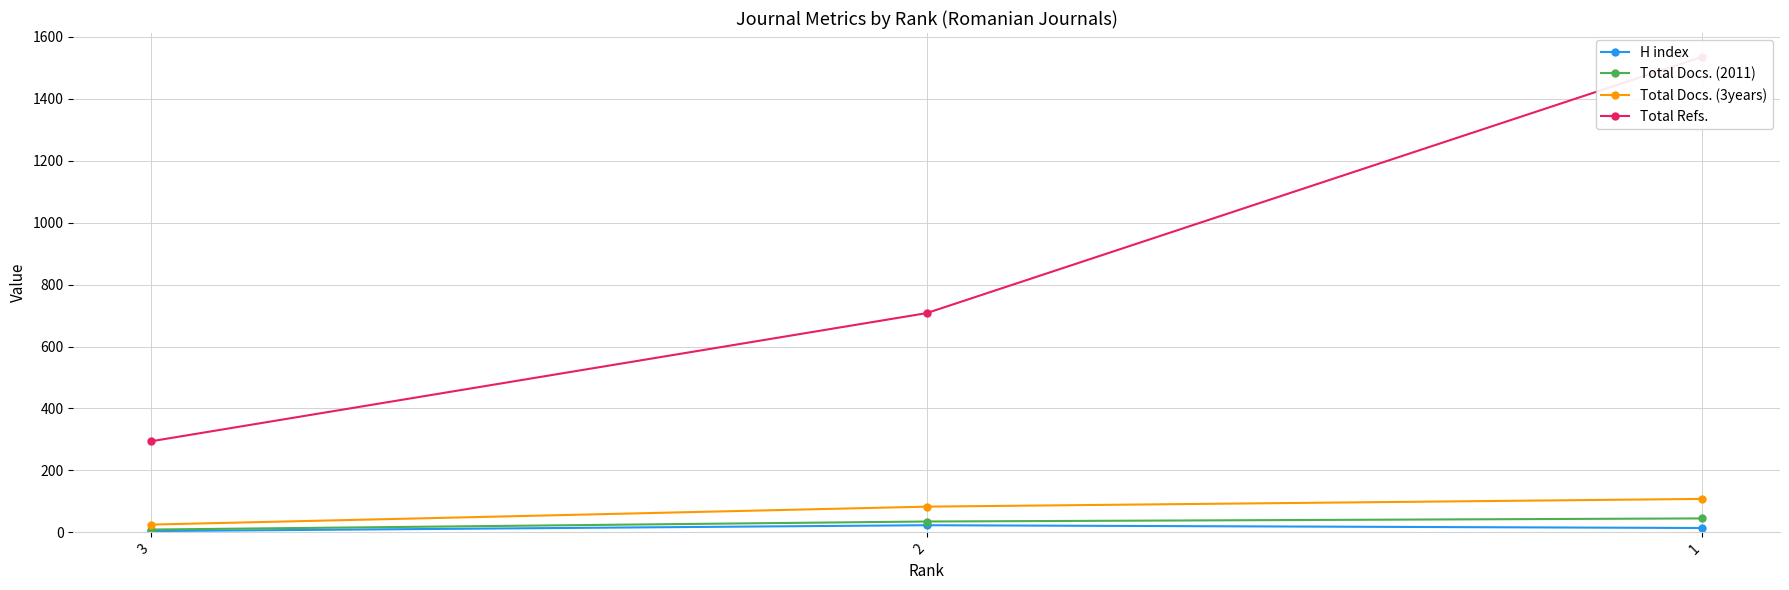

Reading left to right, transcribe all the data shown in this chart.

H index: 3=4	2=23	1=14
Total Docs. (2011): 3=9	2=35	1=45
Total Docs. (3years): 3=25	2=83	1=108
Total Refs.: 3=294	2=708	1=1536